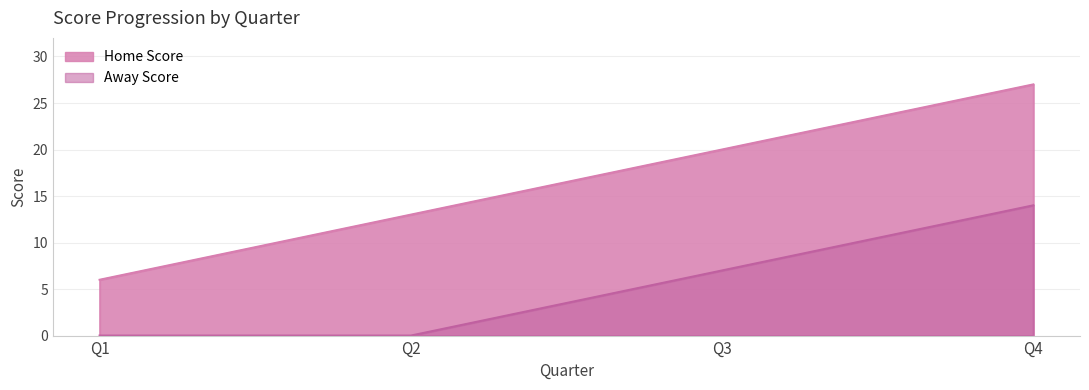

Is it true that Home Score equals 22 at Q2?

False